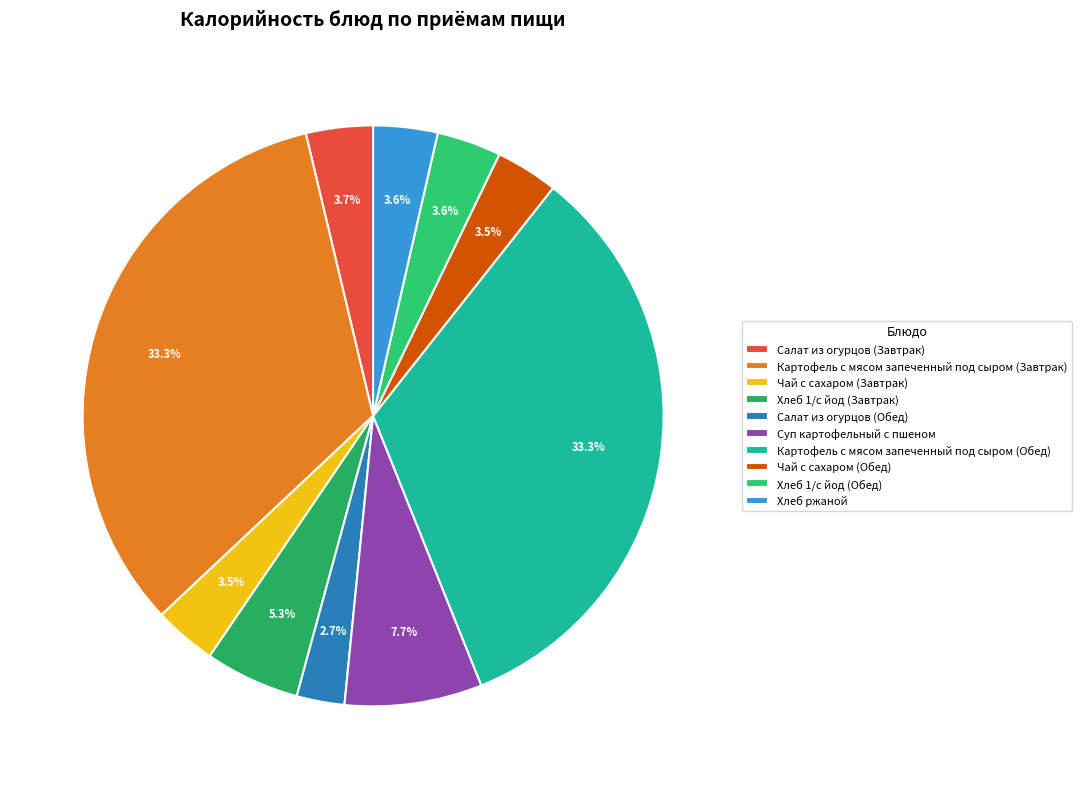

How many segments does this pie chart have?

10